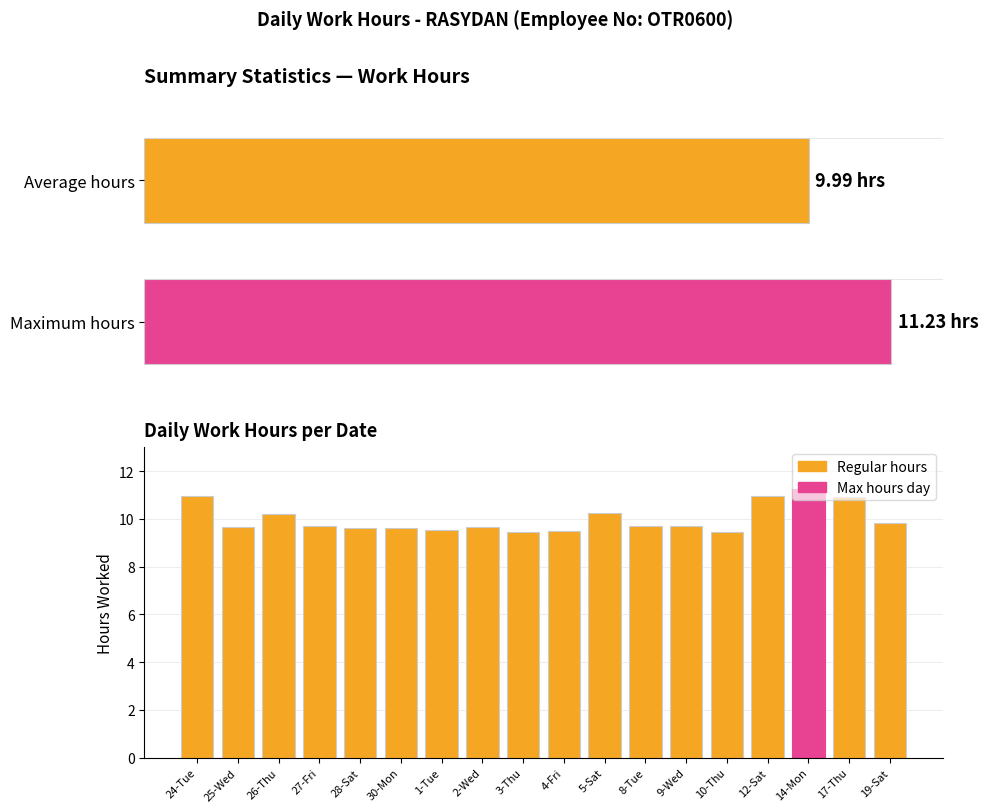

What is the sum of all values?

179.8